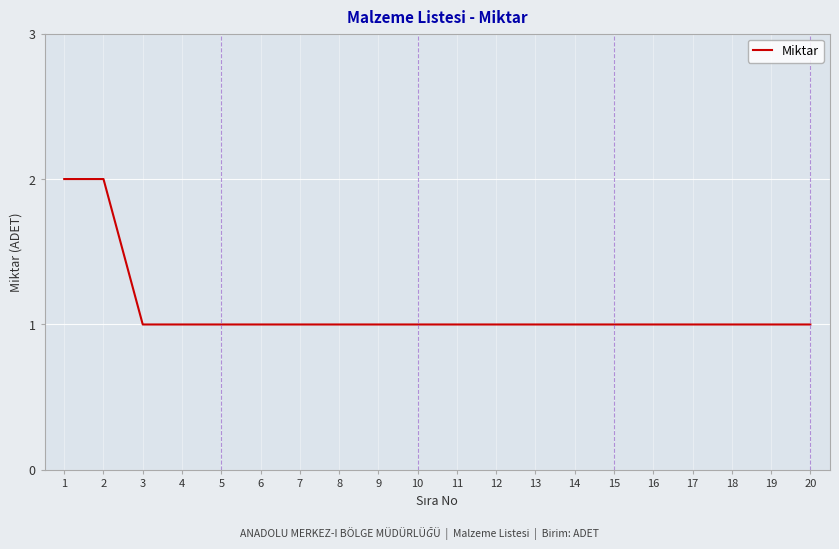

Reading left to right, what are all the values shown in this chart?

2	2	1	1	1	1	1	1	1	1	1	1	1	1	1	1	1	1	1	1